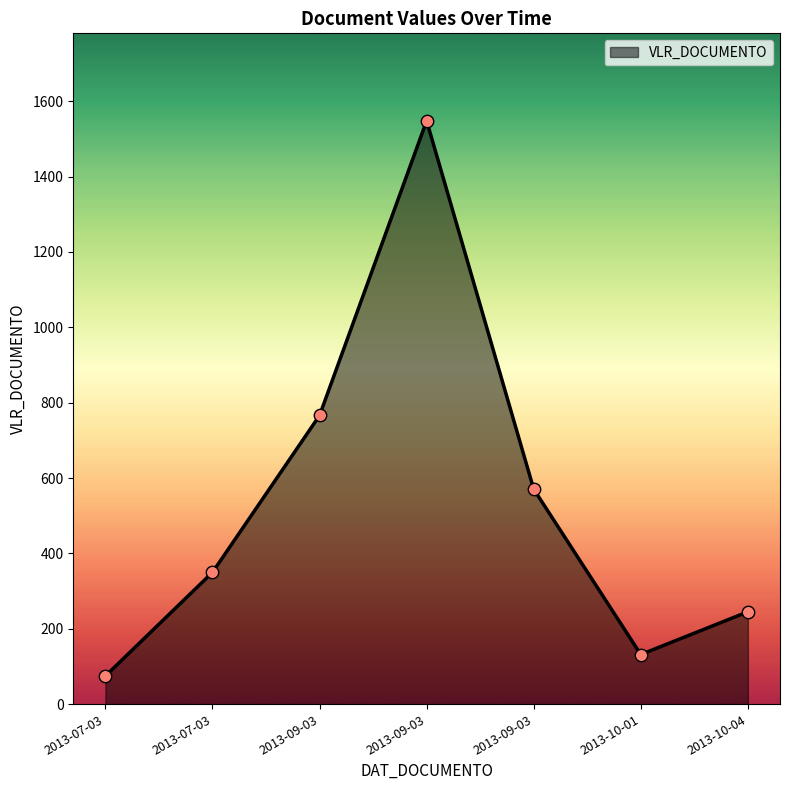

Is this an area chart (filled region under the line)?

Yes